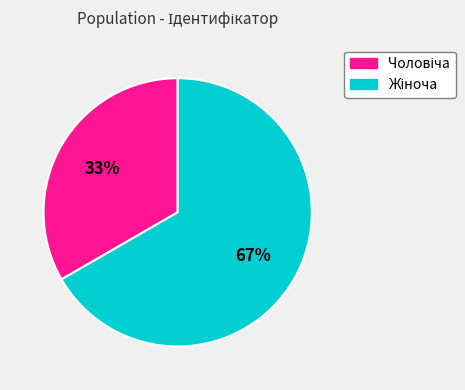

How many segments does this pie chart have?

2